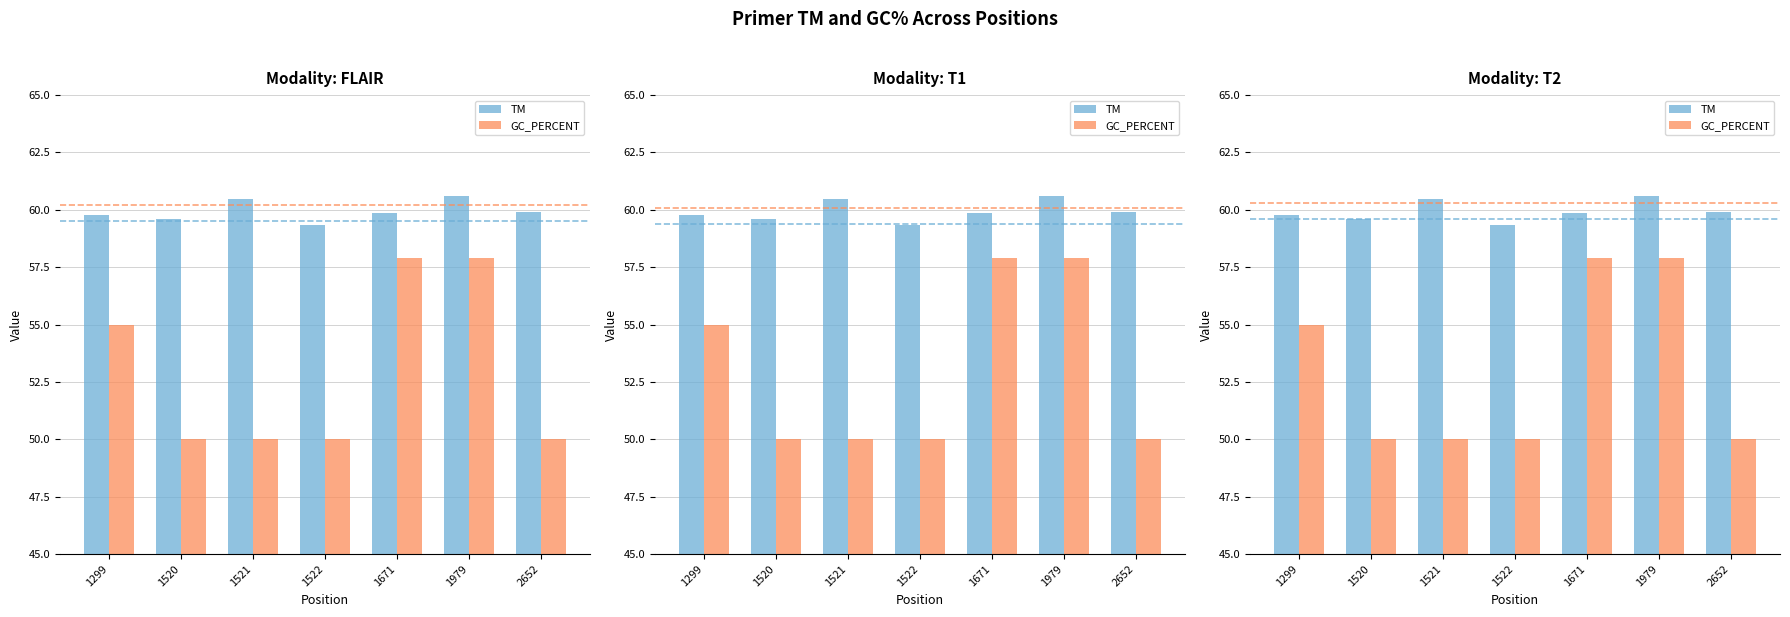

At which label is GC_PERCENT closest to 53?

1299